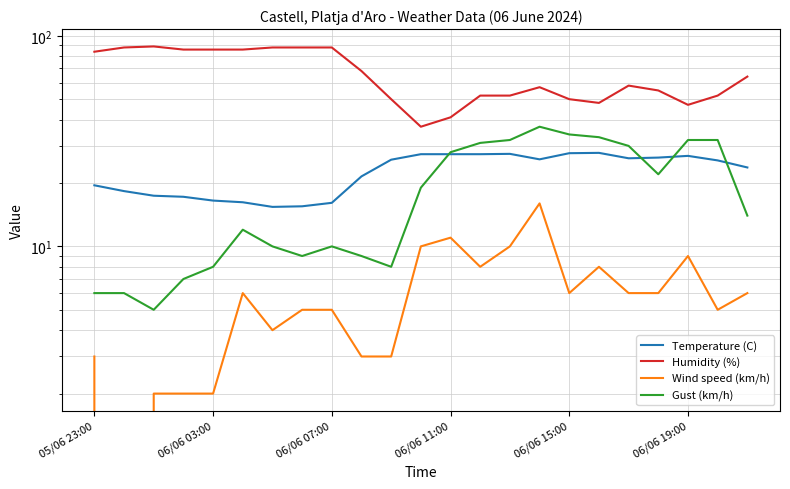

What is the sum of all Wind speed (km/h) values?

136.0